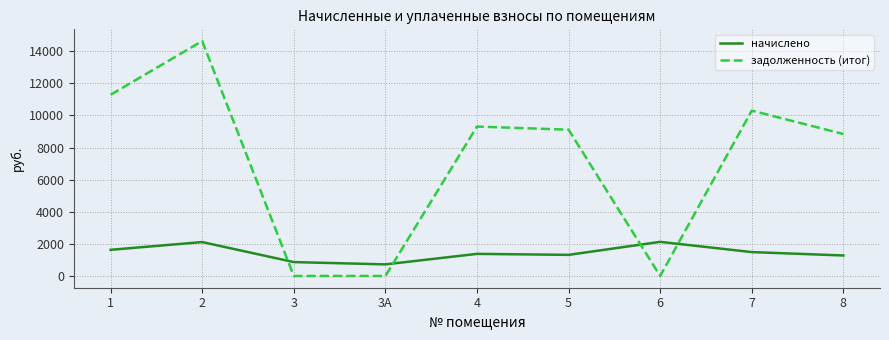

Is this an area chart (filled region under the line)?

No